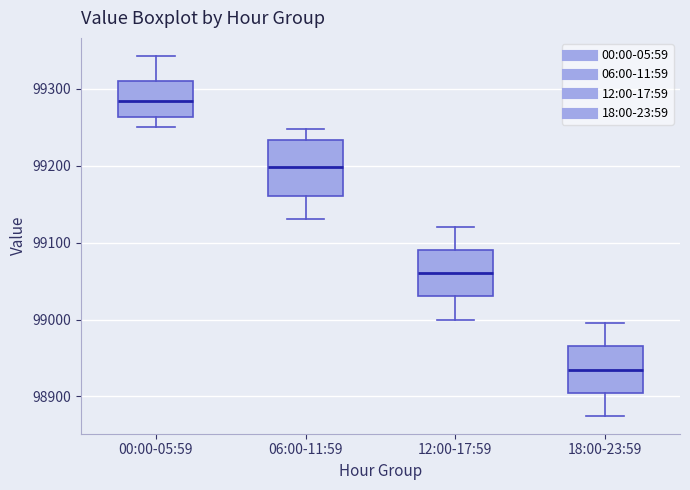

Where does the lower whisker of the box for 00:00-05:59 end on the y-axis? The values are not printed on the chart, so give them approximately, as read against the axis.

99250